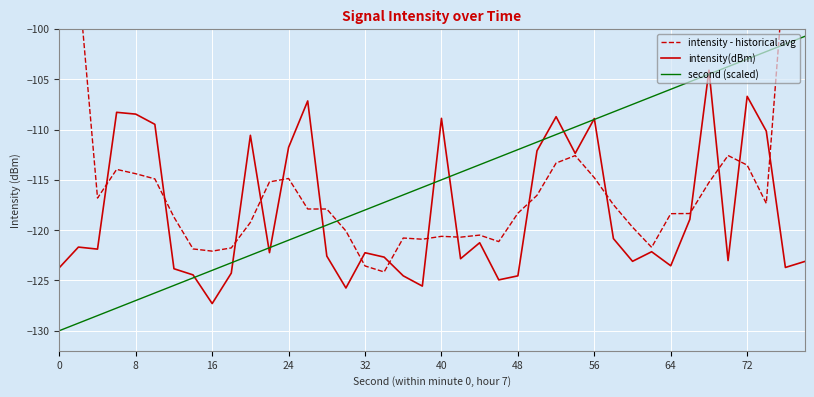

True or false: intensity(dBm) has a value of -145.5 at 56.

False